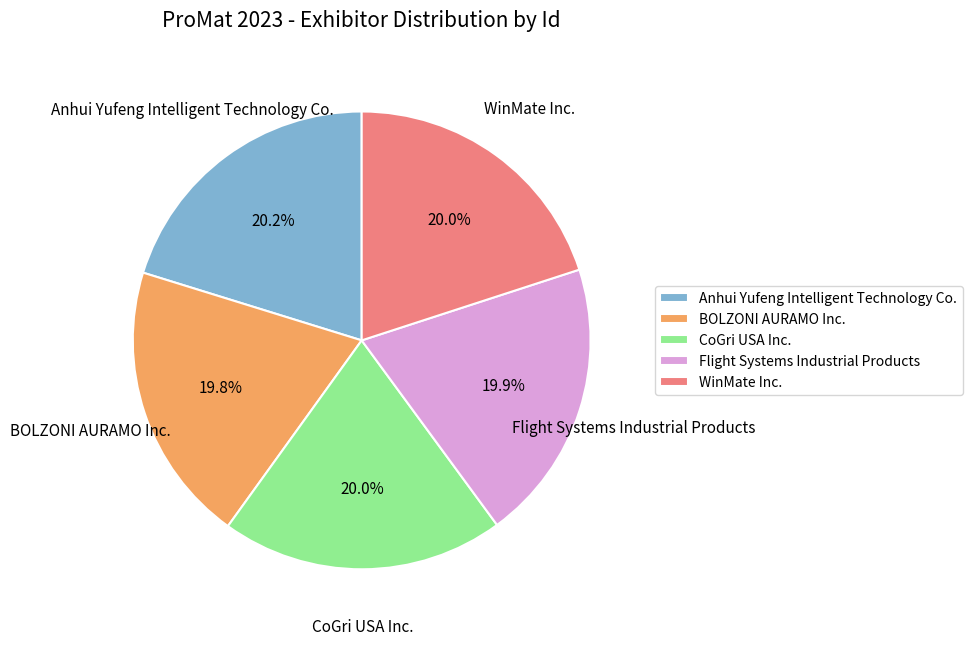

Combined, do Flight Systems Industrial Products and Anhui Yufeng Intelligent Technology Co. account for over 50%?

No